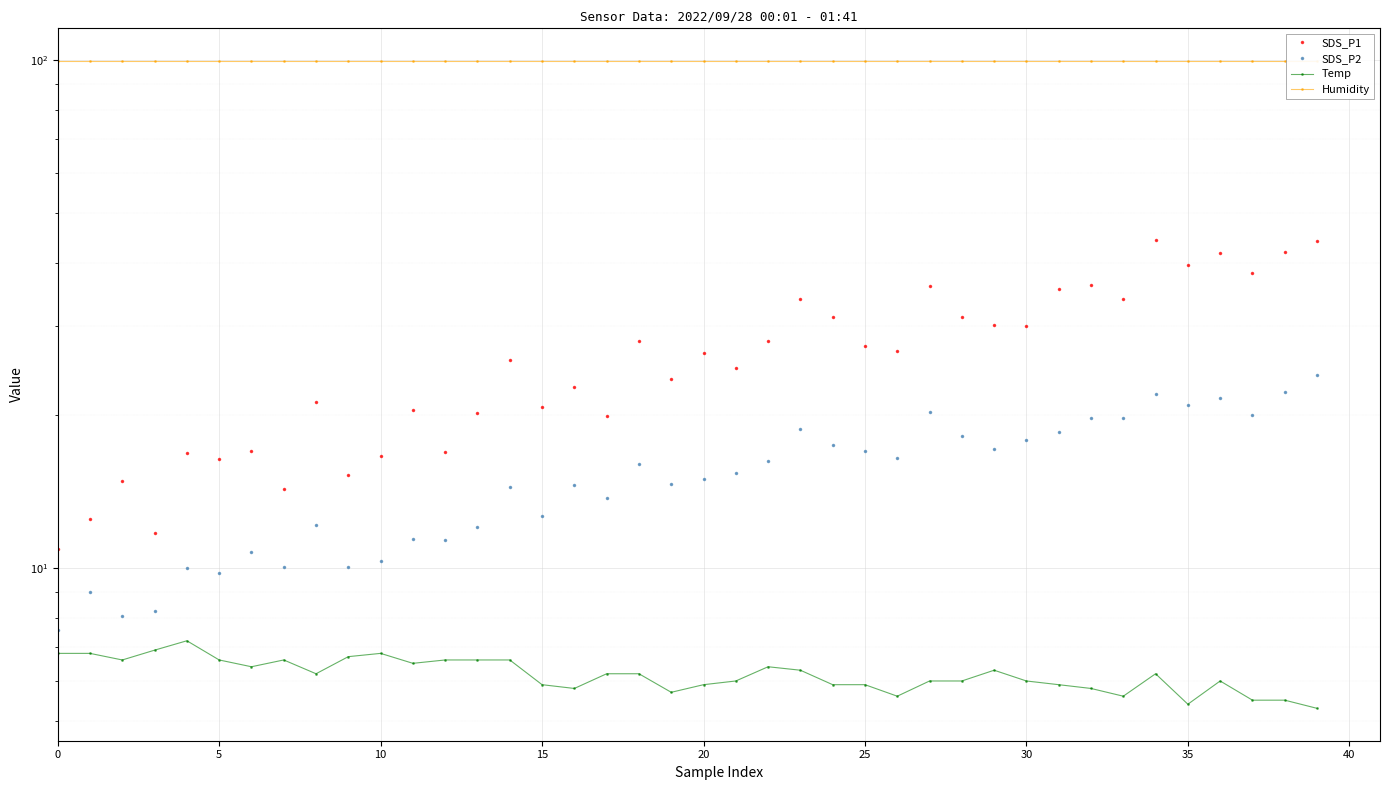

What are all the series names shown in the legend?

SDS_P1, SDS_P2, Temp, Humidity